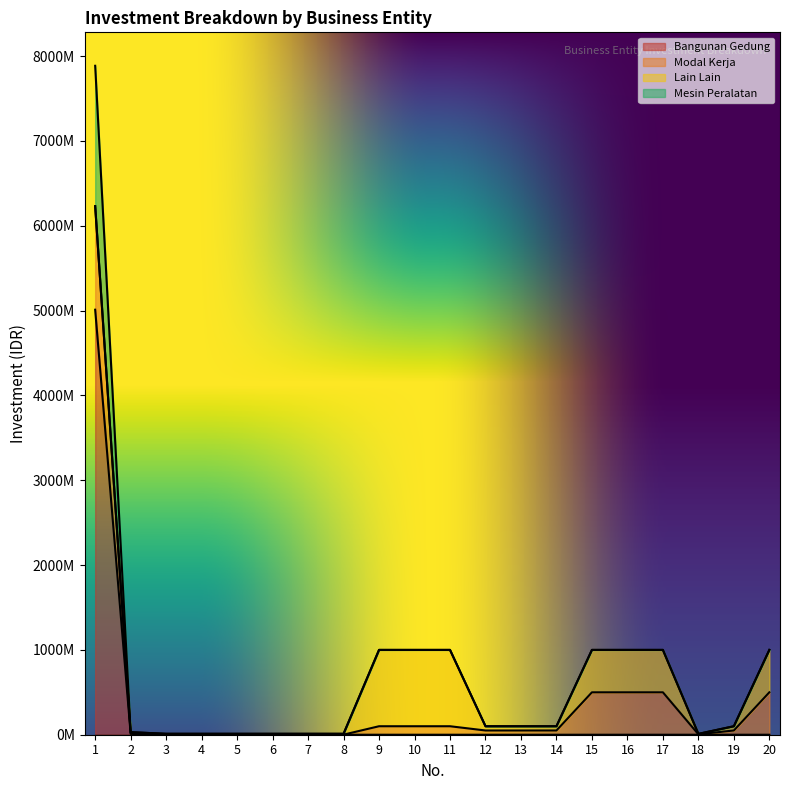

What is the difference between the Mesin Peralatan values at 9 and 3?

99000100